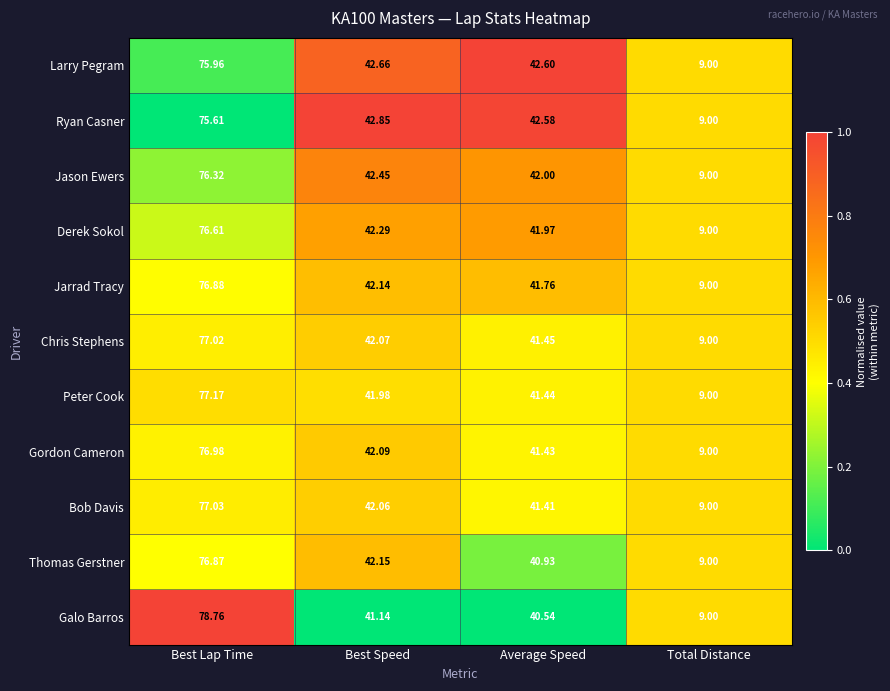

What is the difference between the highest and lowest values at Best Speed?

1.7